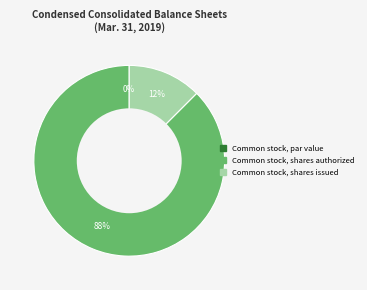

Does Common stock, shares authorized represent more than half of the total?

Yes